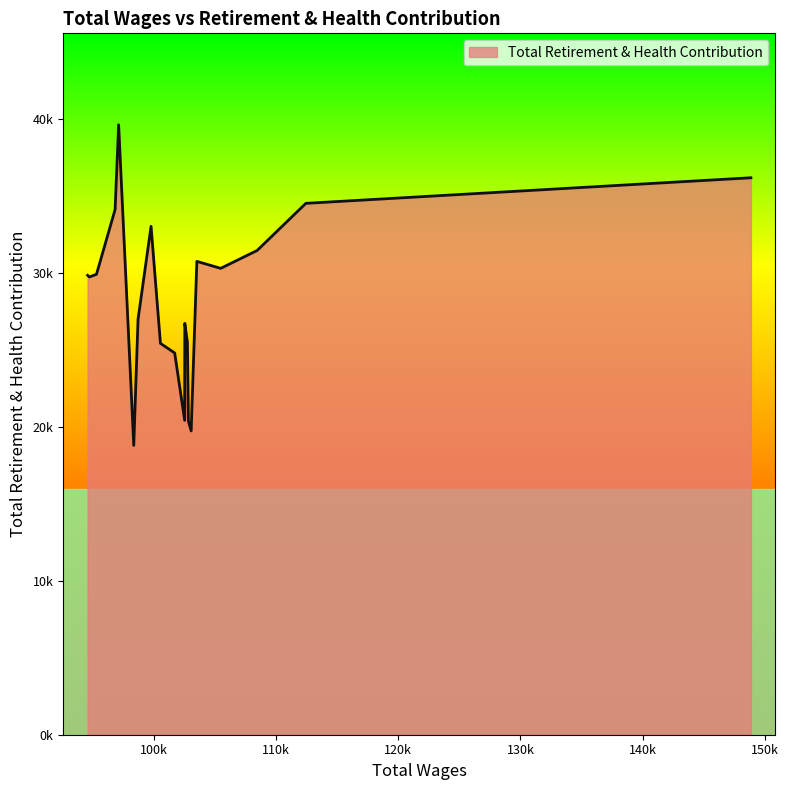

Does the chart have visible grid lines?

No